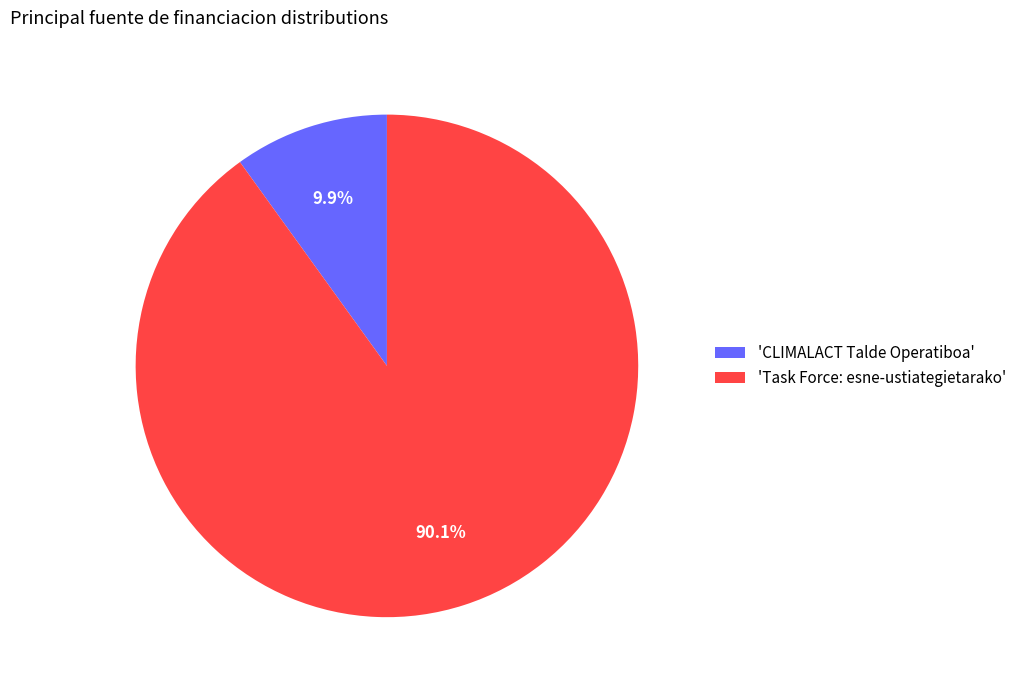

What portion of the pie excludes 'CLIMALACT Talde Operatiboa'?

90.1%